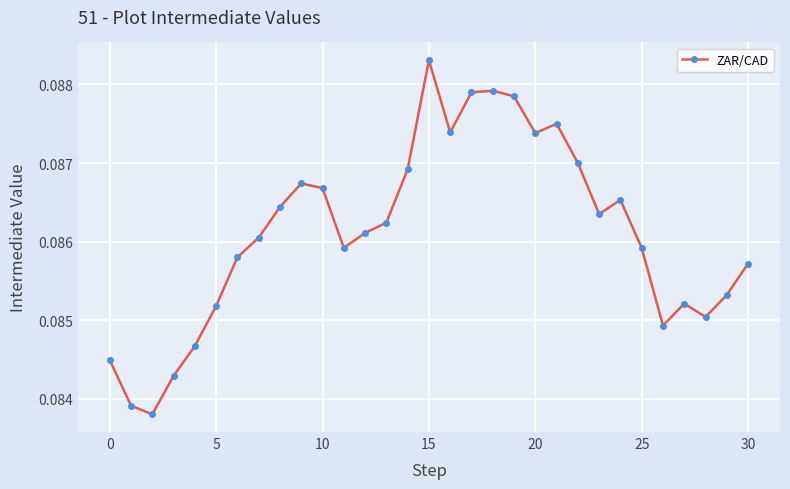

True or false: the data has more than 2 interior local peaks.

True